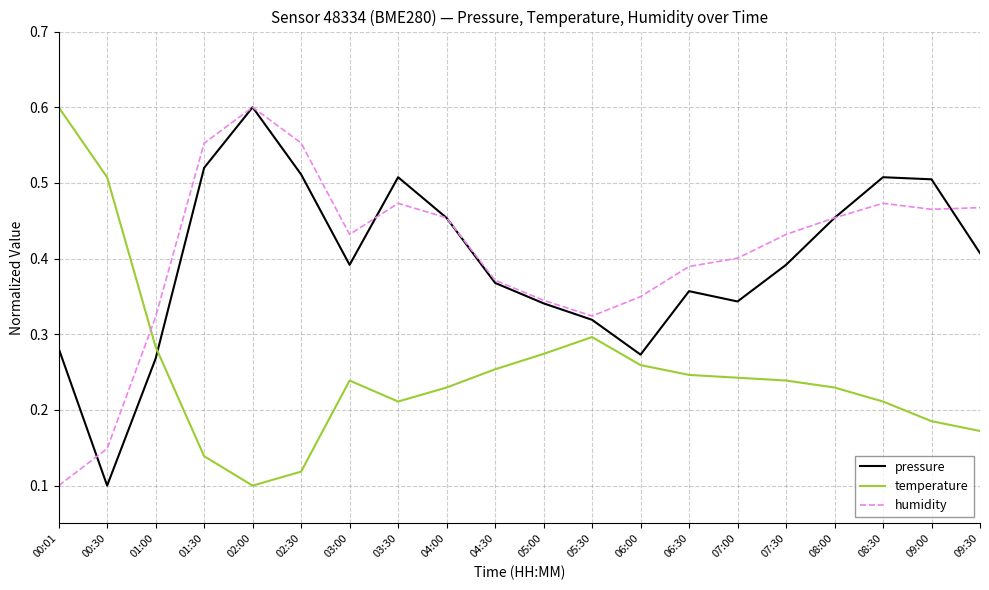

Which series has the largest total across all categories?

humidity